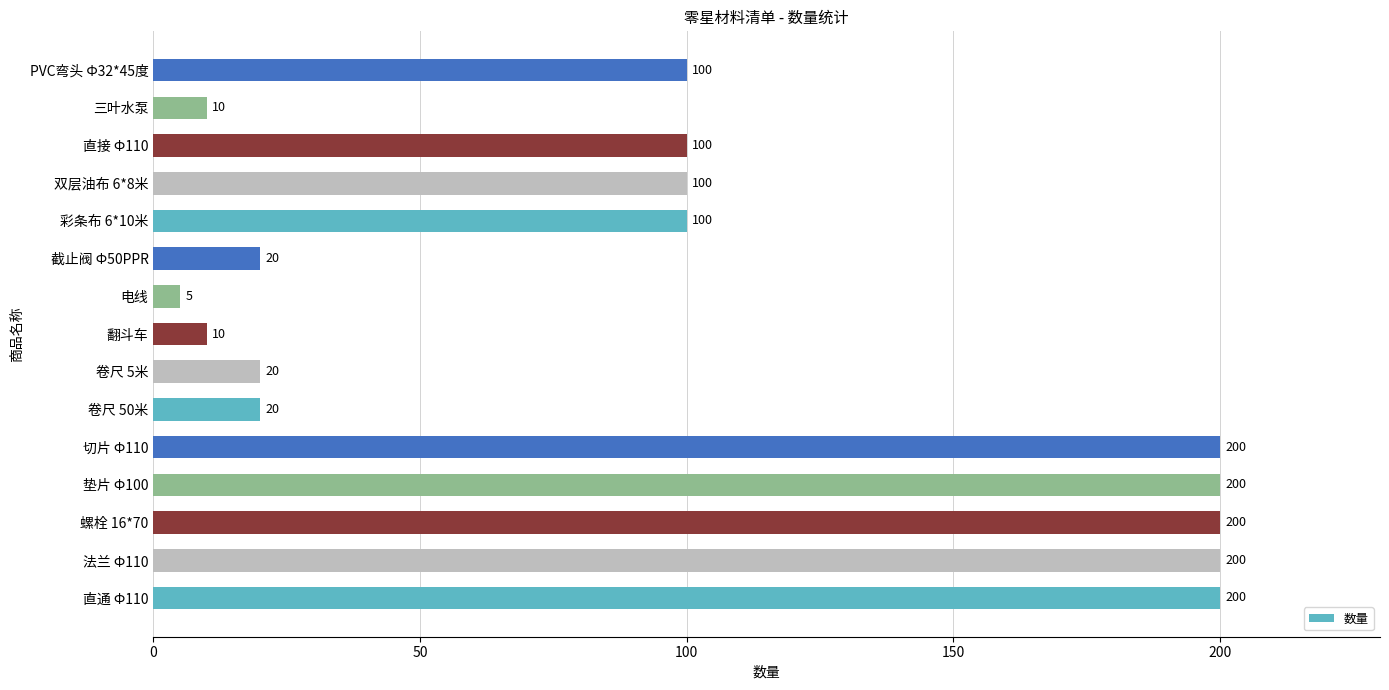

What is the difference between the maximum and minimum values?

195